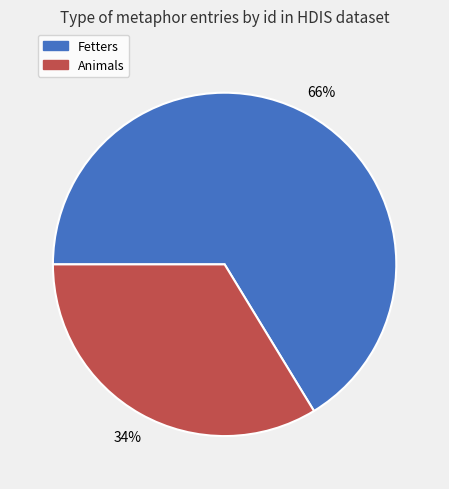

Which category has the biggest portion of the pie?

Fetters